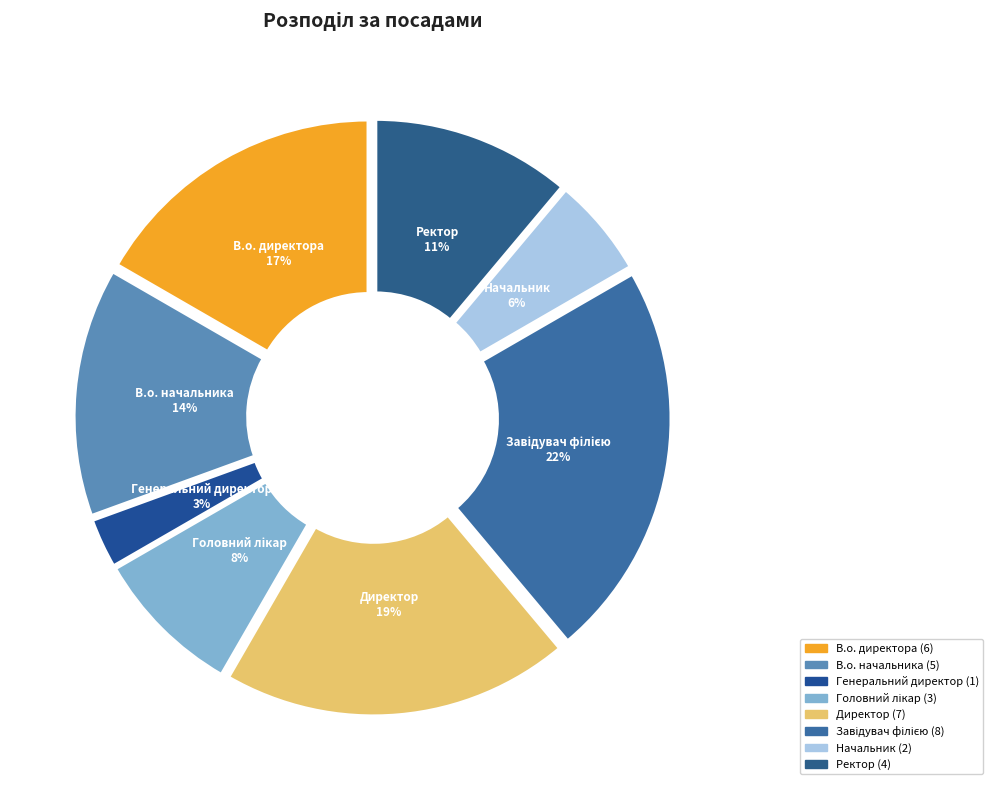

Which category has the smallest portion of the pie?

Генеральний директор